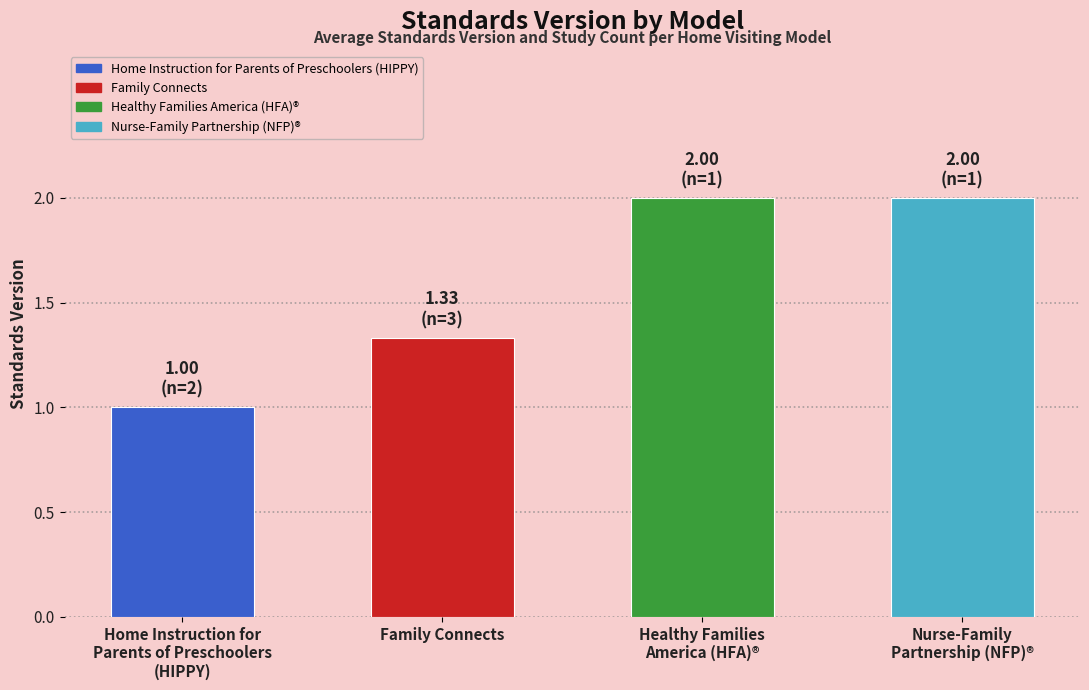

Between Home Instruction for
Parents of Preschoolers
(HIPPY) and Nurse-Family
Partnership (NFP)®, which is larger?

Nurse-Family
Partnership (NFP)®